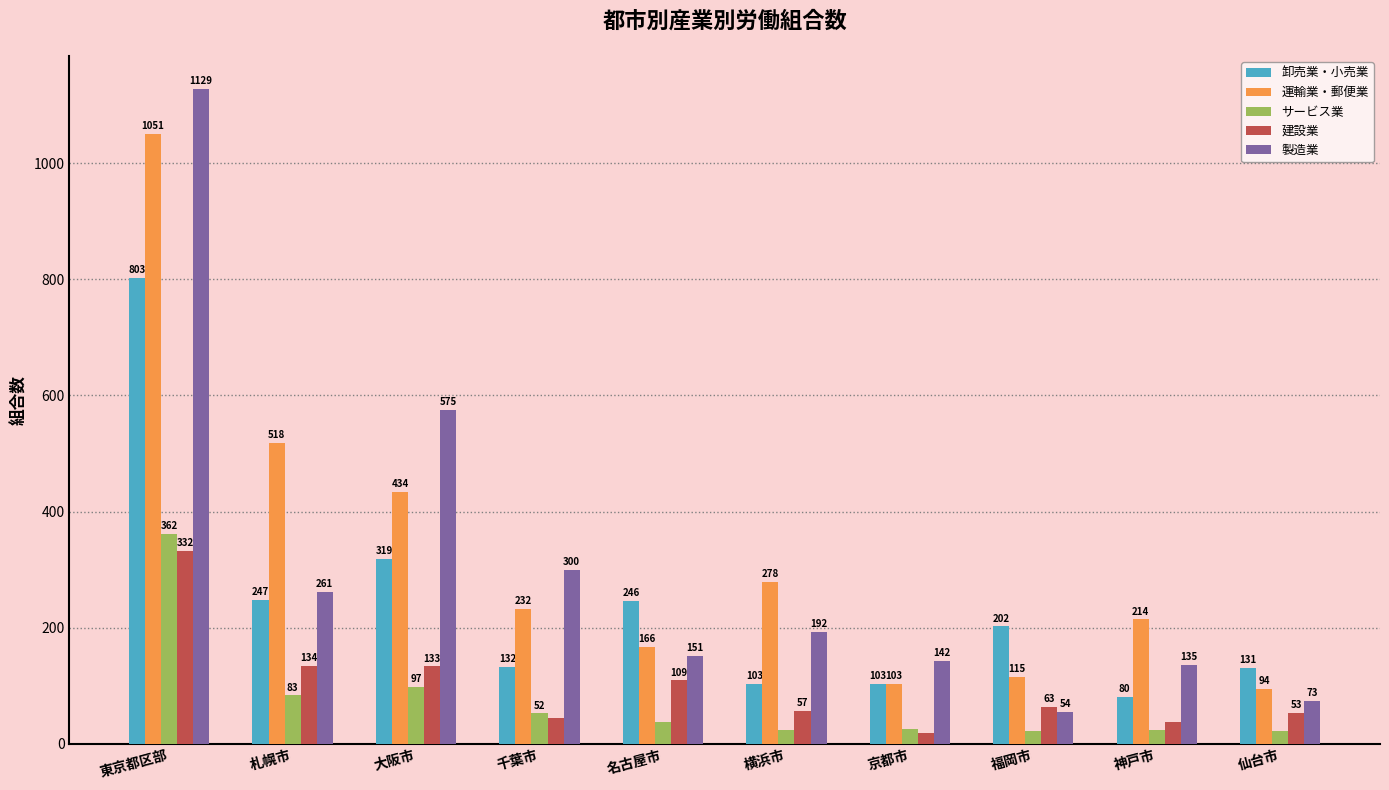

Rank the series by their maximum value, from lowest to highest.

建設業, サービス業, 卸売業・小売業, 運輸業・郵便業, 製造業